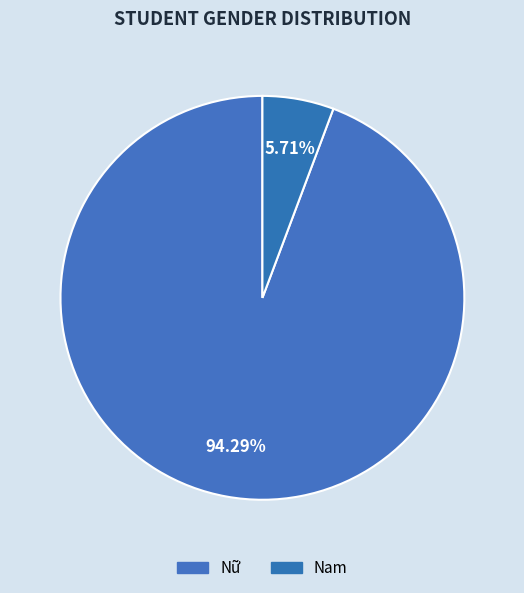

How many segments does this pie chart have?

2